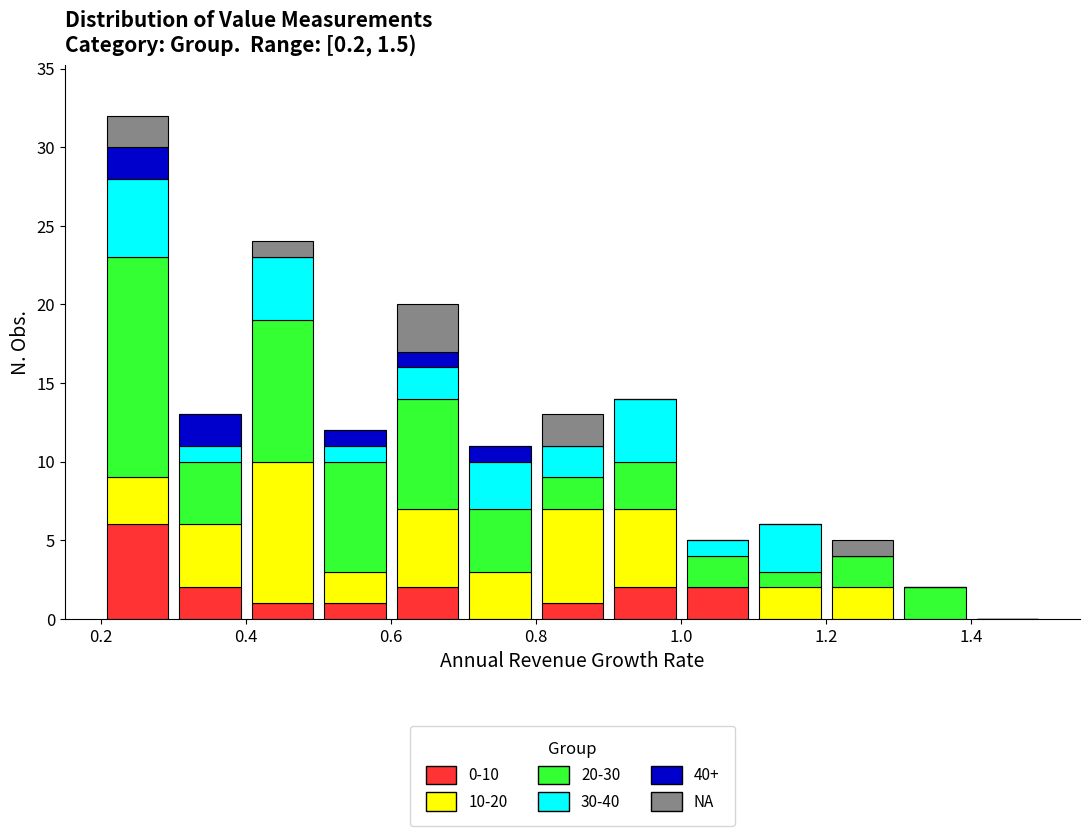

Reading left to right, transcribe this chart: for each stacked bar, give the range it covers on the x-axis and its total height. The values are not printed on the chart, so give them approximately, as read against the axis.

0.2 to 0.3: 32
0.3 to 0.4: 13
0.4 to 0.5: 24
0.5 to 0.6: 12
0.6 to 0.7: 20
0.7 to 0.8: 11
0.8 to 0.9: 13
0.9 to 1.0: 14
1.0 to 1.1: 5
1.1 to 1.2: 6
1.2 to 1.3: 5
1.3 to 1.4: 2
1.4 to 1.5: 0